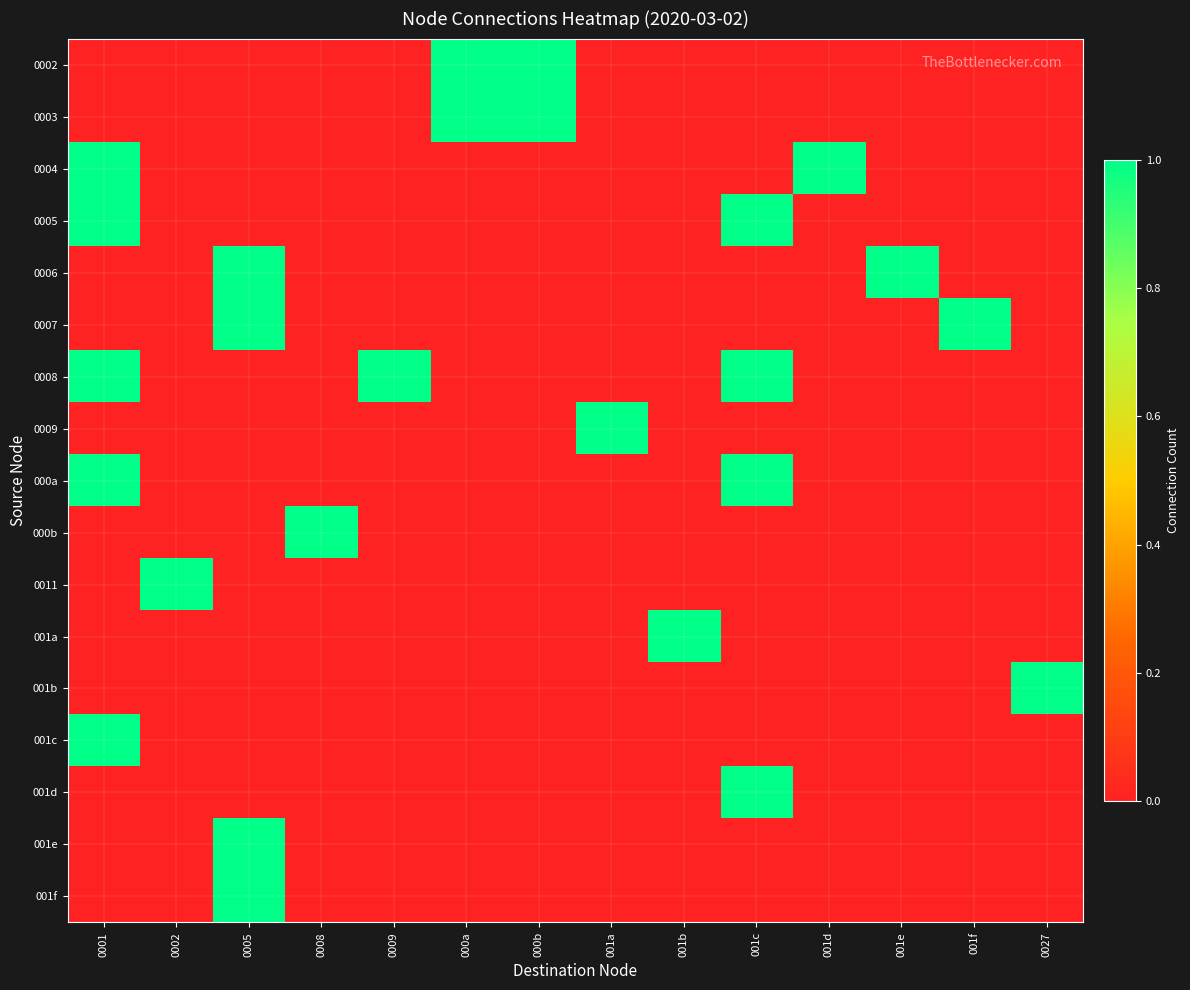

Reading left to right, transcribe all the data shown in this chart.

0002: 0001=0	0002=0	0005=0	0008=0	0009=0	000a=1	000b=1	001a=0	001b=0	001c=0	001d=0	001e=0	001f=0	0027=0
0003: 0001=0	0002=0	0005=0	0008=0	0009=0	000a=1	000b=1	001a=0	001b=0	001c=0	001d=0	001e=0	001f=0	0027=0
0004: 0001=1	0002=0	0005=0	0008=0	0009=0	000a=0	000b=0	001a=0	001b=0	001c=0	001d=1	001e=0	001f=0	0027=0
0005: 0001=1	0002=0	0005=0	0008=0	0009=0	000a=0	000b=0	001a=0	001b=0	001c=1	001d=0	001e=0	001f=0	0027=0
0006: 0001=0	0002=0	0005=1	0008=0	0009=0	000a=0	000b=0	001a=0	001b=0	001c=0	001d=0	001e=1	001f=0	0027=0
0007: 0001=0	0002=0	0005=1	0008=0	0009=0	000a=0	000b=0	001a=0	001b=0	001c=0	001d=0	001e=0	001f=1	0027=0
0008: 0001=1	0002=0	0005=0	0008=0	0009=1	000a=0	000b=0	001a=0	001b=0	001c=1	001d=0	001e=0	001f=0	0027=0
0009: 0001=0	0002=0	0005=0	0008=0	0009=0	000a=0	000b=0	001a=1	001b=0	001c=0	001d=0	001e=0	001f=0	0027=0
000a: 0001=1	0002=0	0005=0	0008=0	0009=0	000a=0	000b=0	001a=0	001b=0	001c=1	001d=0	001e=0	001f=0	0027=0
000b: 0001=0	0002=0	0005=0	0008=1	0009=0	000a=0	000b=0	001a=0	001b=0	001c=0	001d=0	001e=0	001f=0	0027=0
0011: 0001=0	0002=1	0005=0	0008=0	0009=0	000a=0	000b=0	001a=0	001b=0	001c=0	001d=0	001e=0	001f=0	0027=0
001a: 0001=0	0002=0	0005=0	0008=0	0009=0	000a=0	000b=0	001a=0	001b=1	001c=0	001d=0	001e=0	001f=0	0027=0
001b: 0001=0	0002=0	0005=0	0008=0	0009=0	000a=0	000b=0	001a=0	001b=0	001c=0	001d=0	001e=0	001f=0	0027=1
001c: 0001=1	0002=0	0005=0	0008=0	0009=0	000a=0	000b=0	001a=0	001b=0	001c=0	001d=0	001e=0	001f=0	0027=0
001d: 0001=0	0002=0	0005=0	0008=0	0009=0	000a=0	000b=0	001a=0	001b=0	001c=1	001d=0	001e=0	001f=0	0027=0
001e: 0001=0	0002=0	0005=1	0008=0	0009=0	000a=0	000b=0	001a=0	001b=0	001c=0	001d=0	001e=0	001f=0	0027=0
001f: 0001=0	0002=0	0005=1	0008=0	0009=0	000a=0	000b=0	001a=0	001b=0	001c=0	001d=0	001e=0	001f=0	0027=0